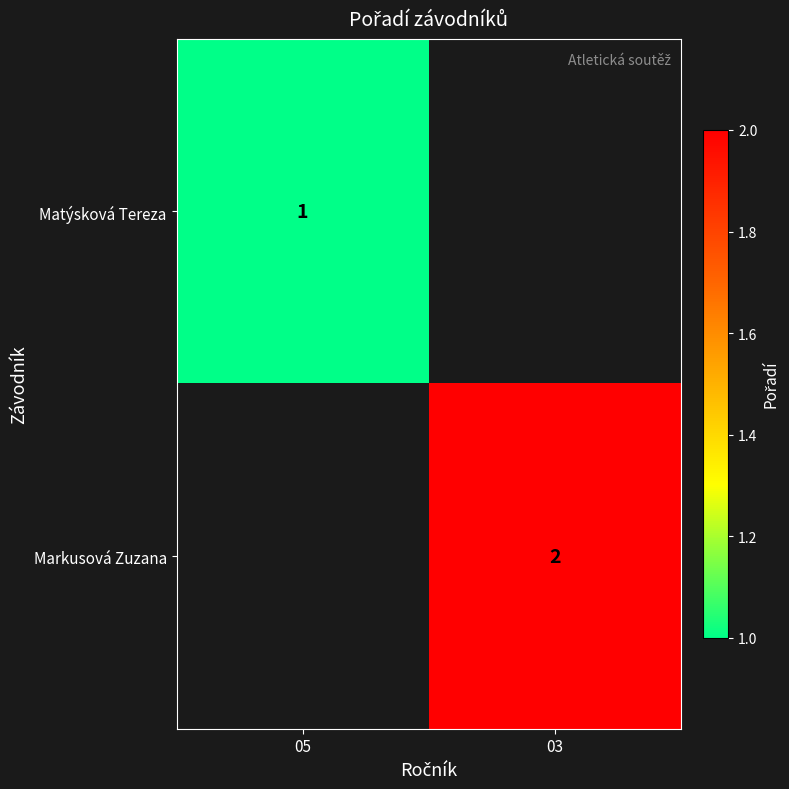

The Matýsková Tereza series shows 1 at 05. True or false?

True